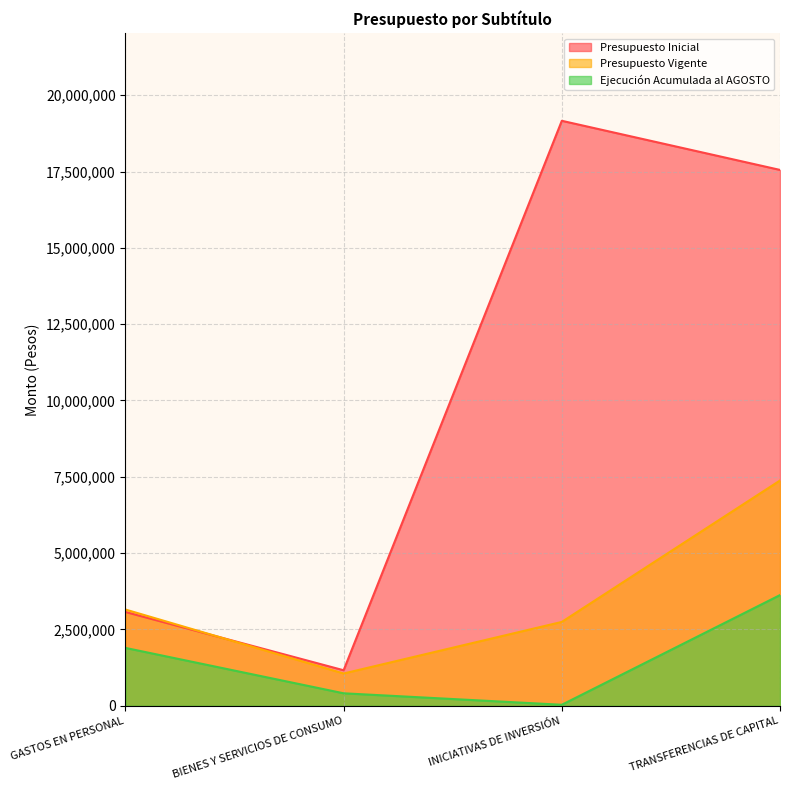

Which series changed the most between BIENES Y SERVICIOS DE CONSUMO and TRANSFERENCIAS DE CAPITAL?

Presupuesto Inicial